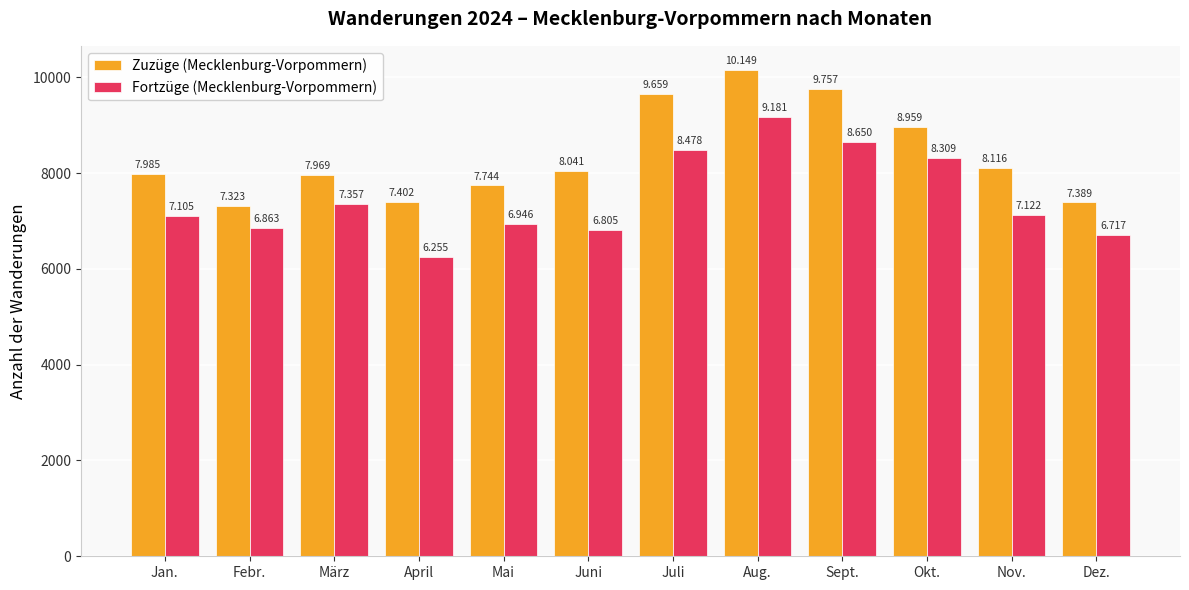

Does the chart contain any negative values?

No